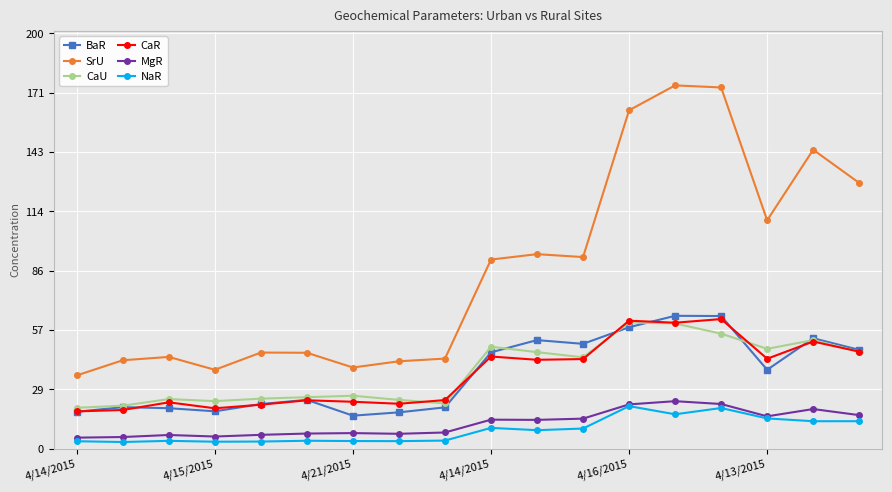

What is the highest value of the MgR series?

22.9